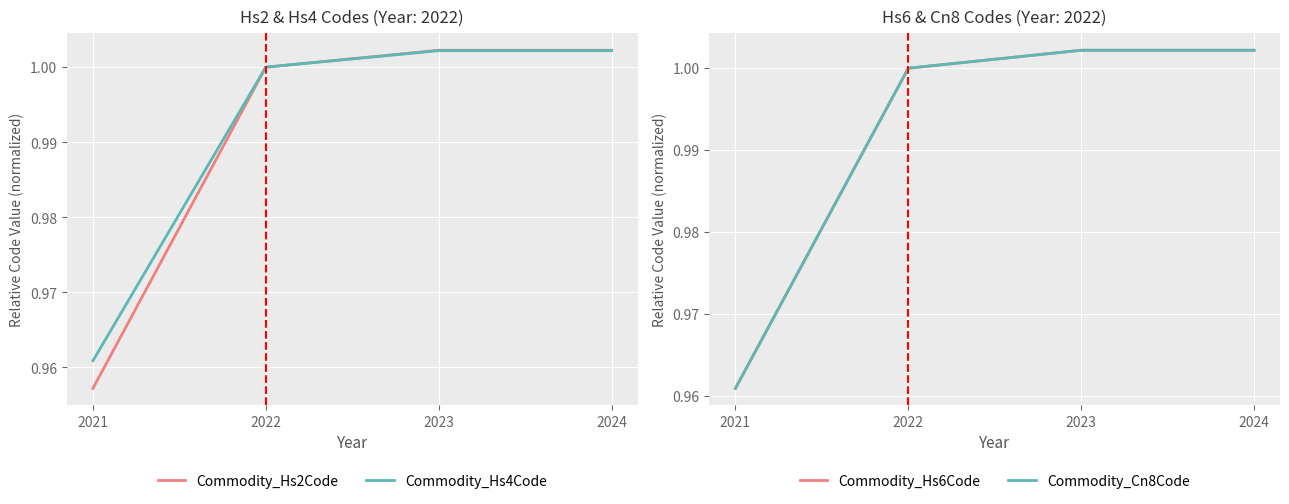

The Commodity_Hs4Code series shows 0.6 at 2021. True or false?

False